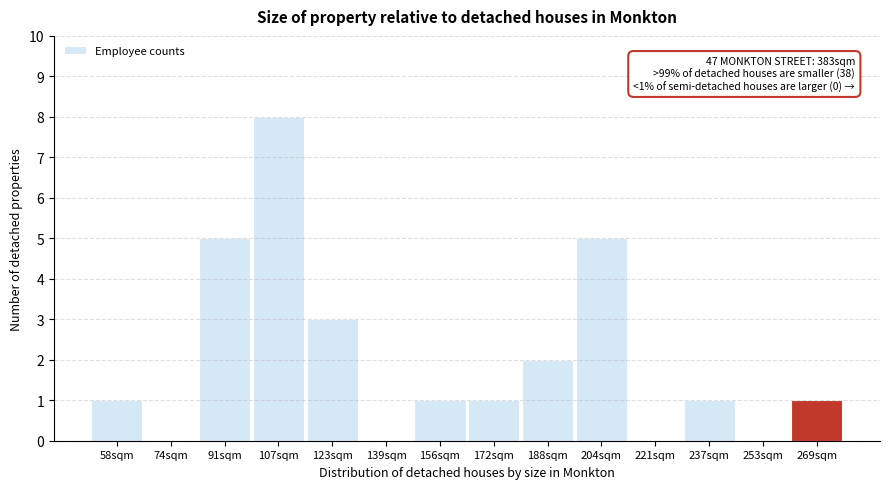

Reading left to right, what are all the values shown in this chart?

58sqm=1	74sqm=0	91sqm=5	107sqm=8	123sqm=3	139sqm=0	156sqm=1	172sqm=1	188sqm=2	204sqm=5	221sqm=0	237sqm=1	253sqm=0	269sqm=1